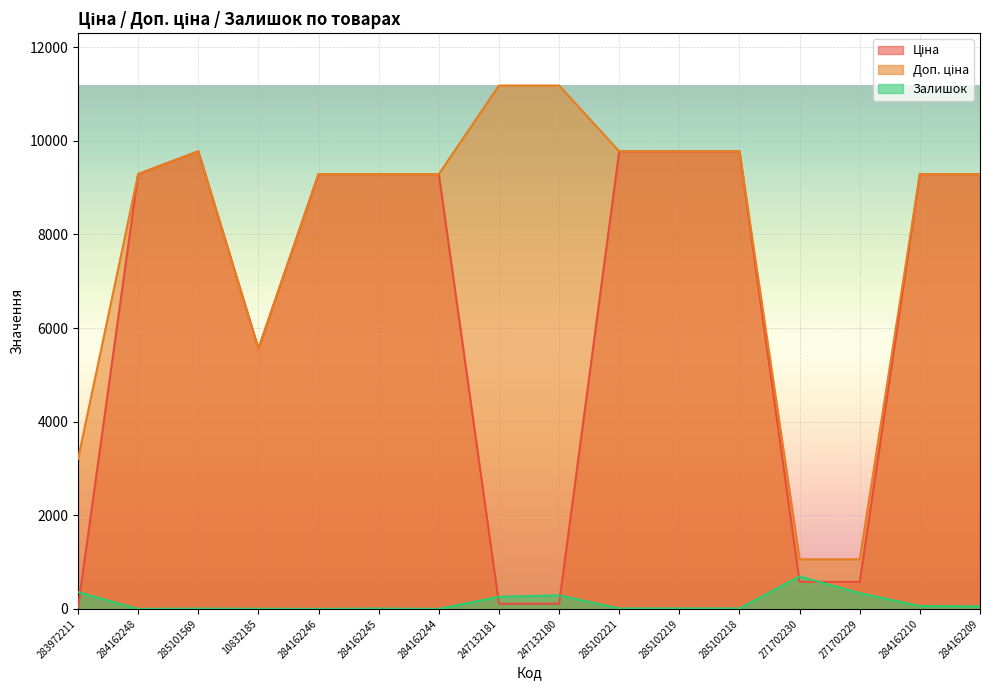

True or false: Доп. ціна and Залишок cross at least once.

False